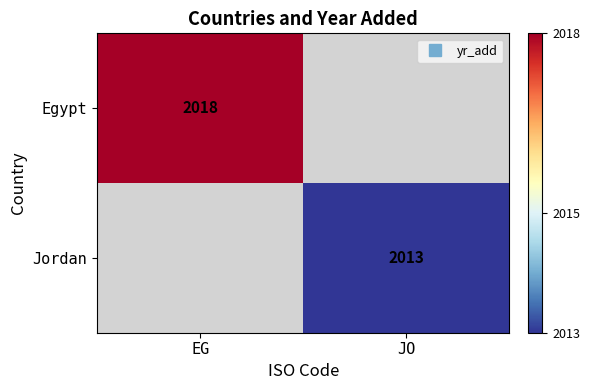

What is the smallest value displayed?

2013.0